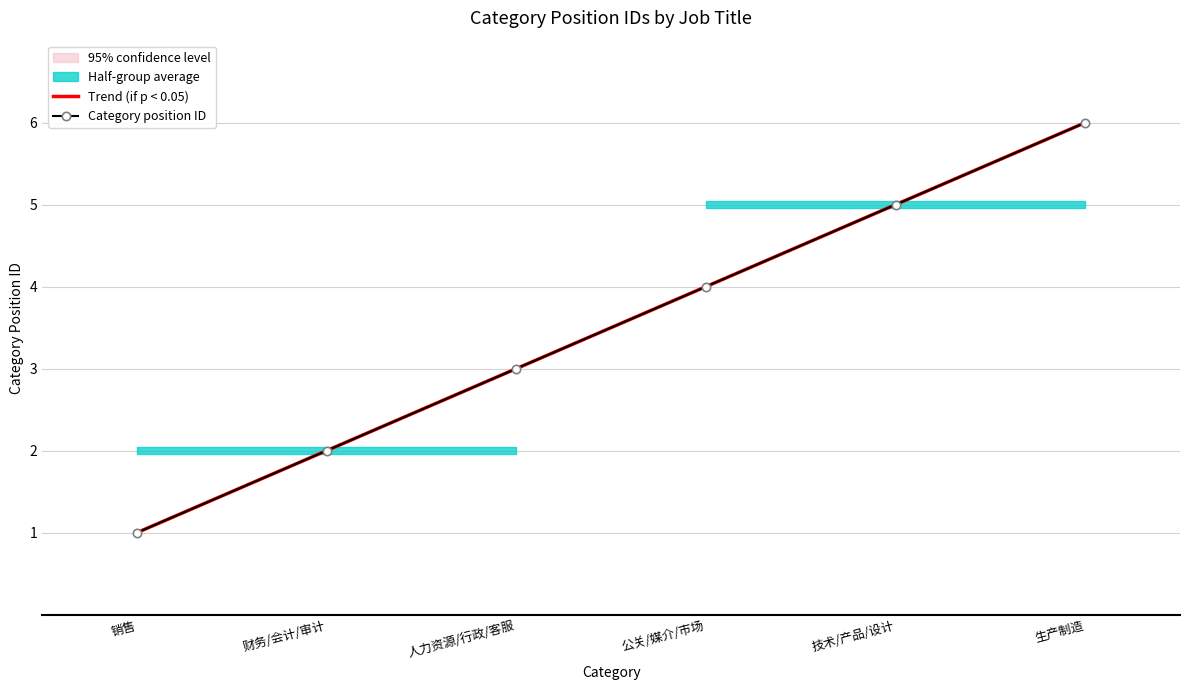

Approximately how many times larger is the value at 财务/会计/审计 compared to 技术/产品/设计?

0.4